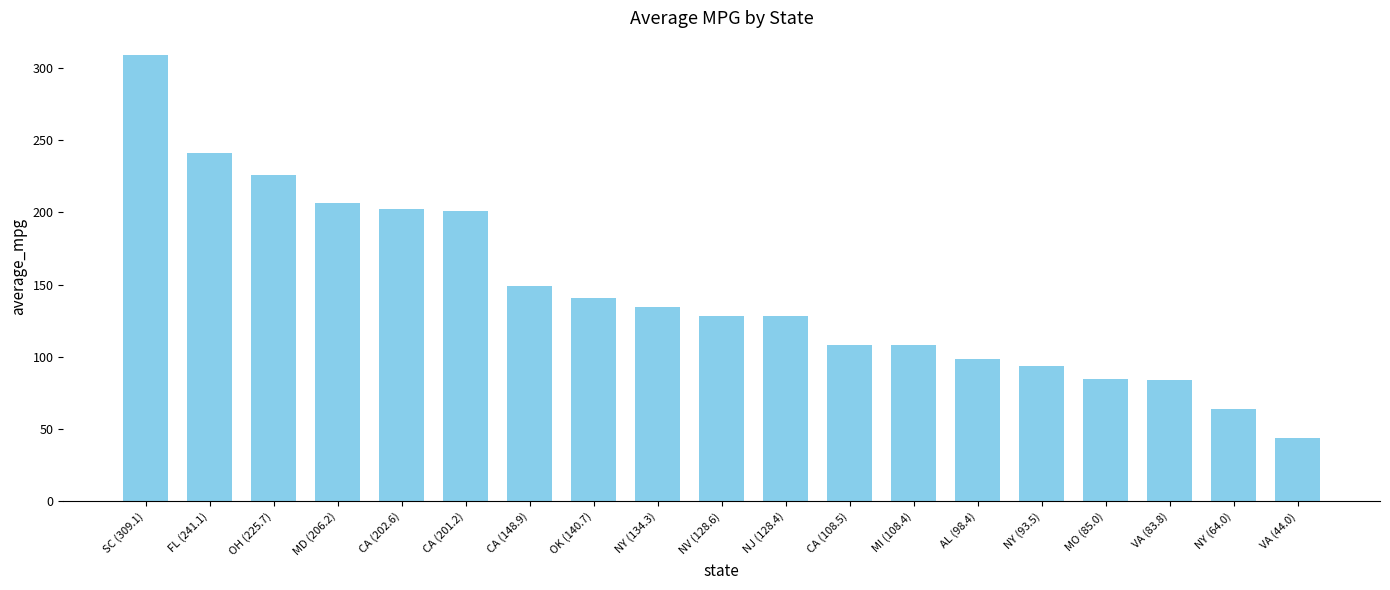

Which has a higher value, NV (128.6) or OH (225.7)?

OH (225.7)